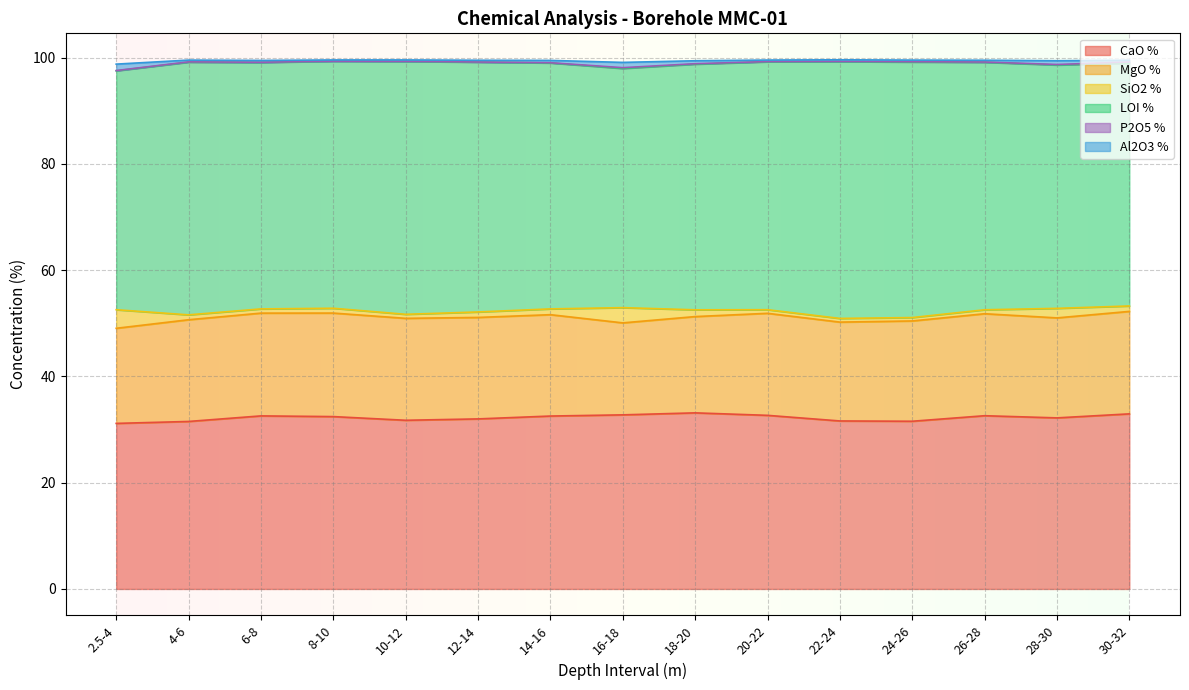

At which category is the sum across all series the highest?

20-22